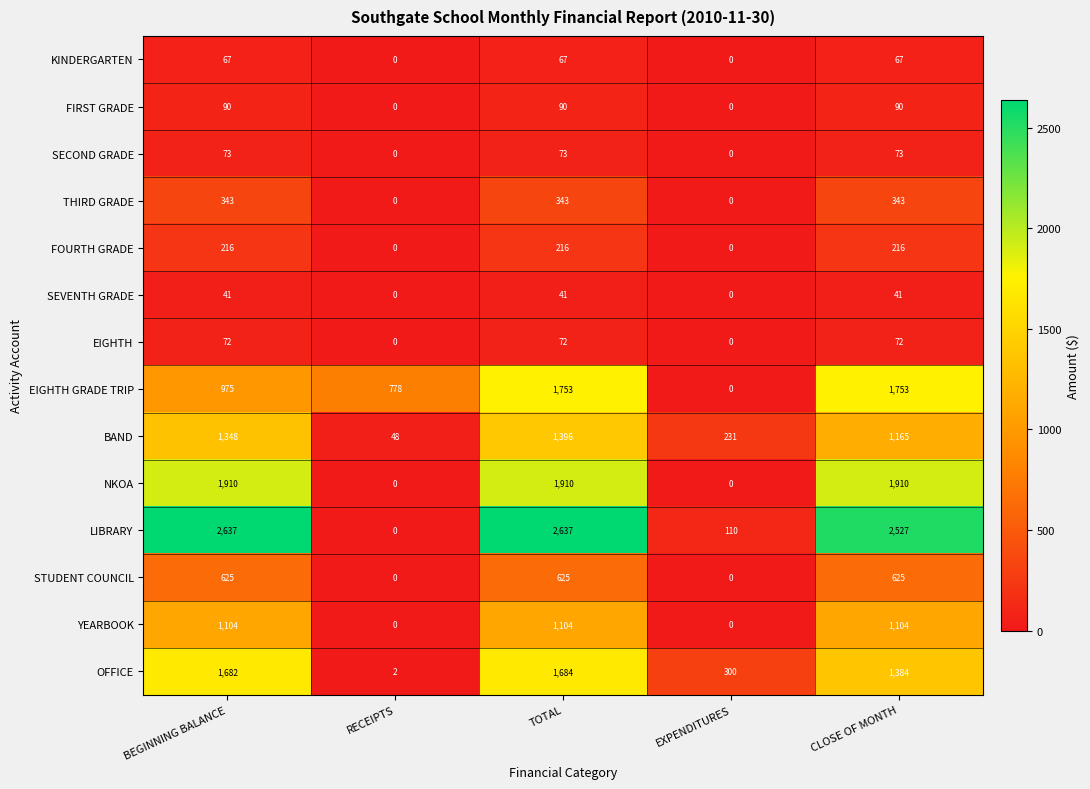

Count the number of data series in this chart.

14